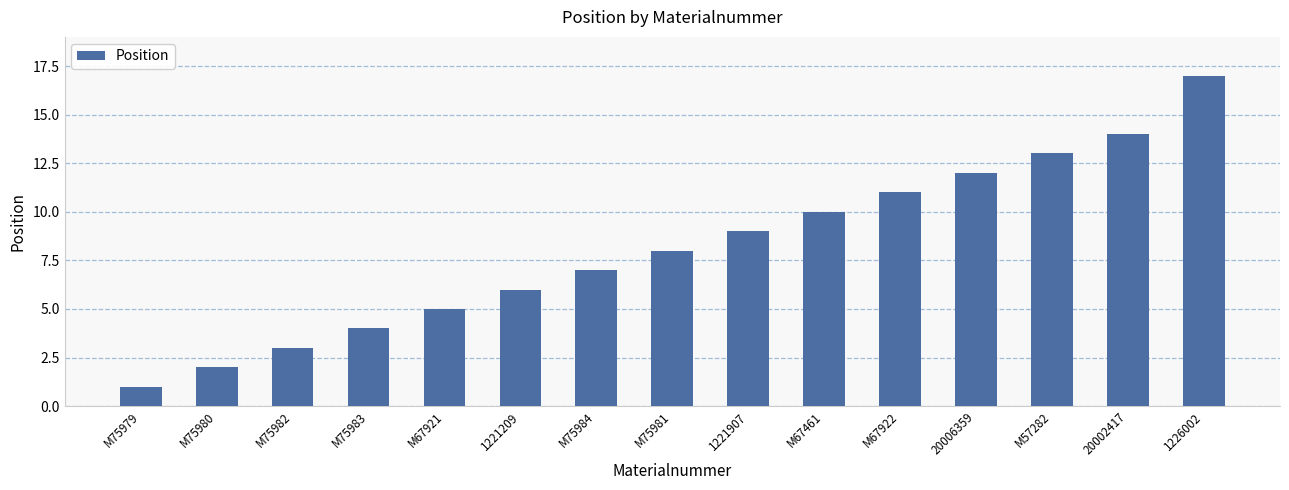

Is it true that the value at M75979 is 0?

False